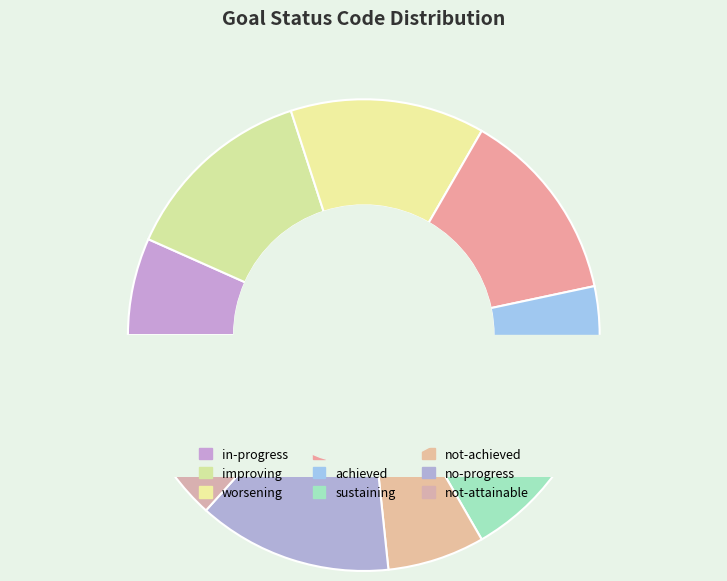

Is worsening the majority of the pie?

No